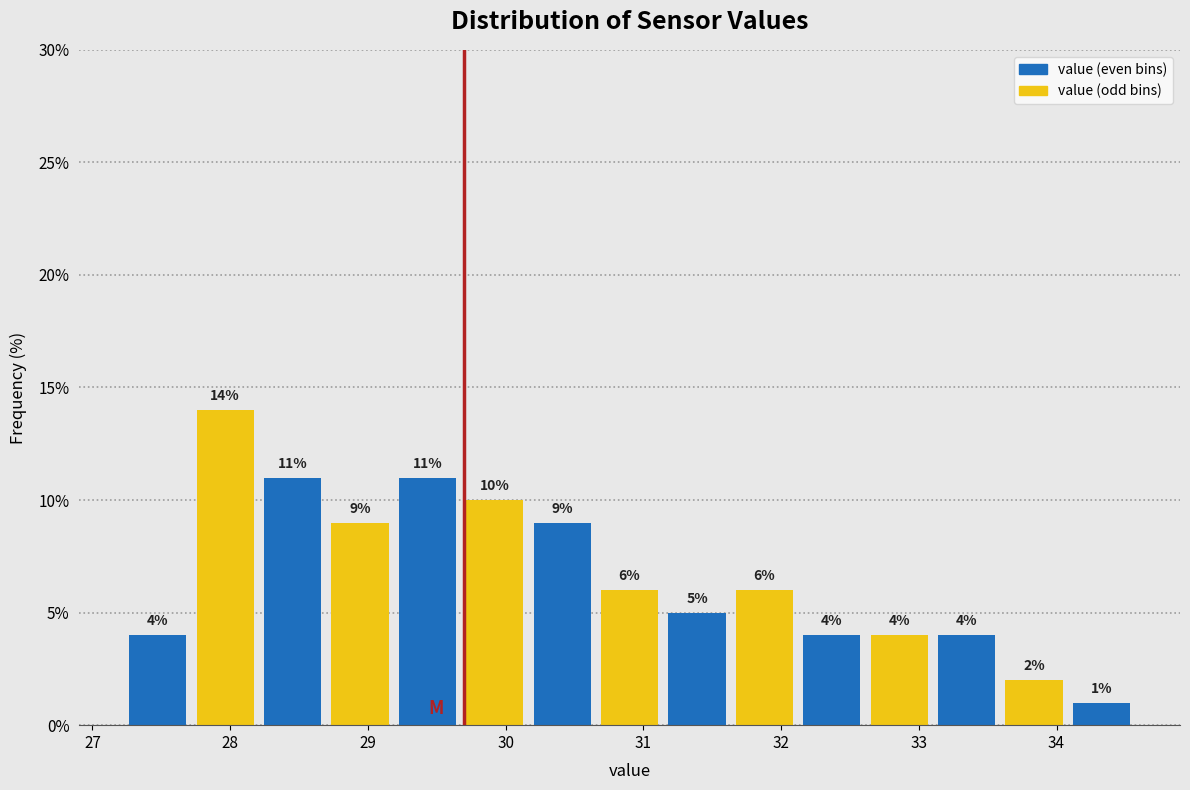

Reading left to right, list every bar in this chart as the range it spans on the x-axis followed by its height. The bar edges are not printed on the chart, so give them approximately, as read against the axis.

27.2 to 27.7: 4
27.7 to 28.2: 14
28.2 to 28.7: 11
28.7 to 29.2: 9
29.2 to 29.7: 11
29.7 to 30.2: 10
30.2 to 30.7: 9
30.7 to 31.1: 6
31.1 to 31.6: 5
31.6 to 32.1: 6
32.1 to 32.6: 4
32.6 to 33.1: 4
33.1 to 33.6: 4
33.6 to 34.1: 2
34.1 to 34.6: 1